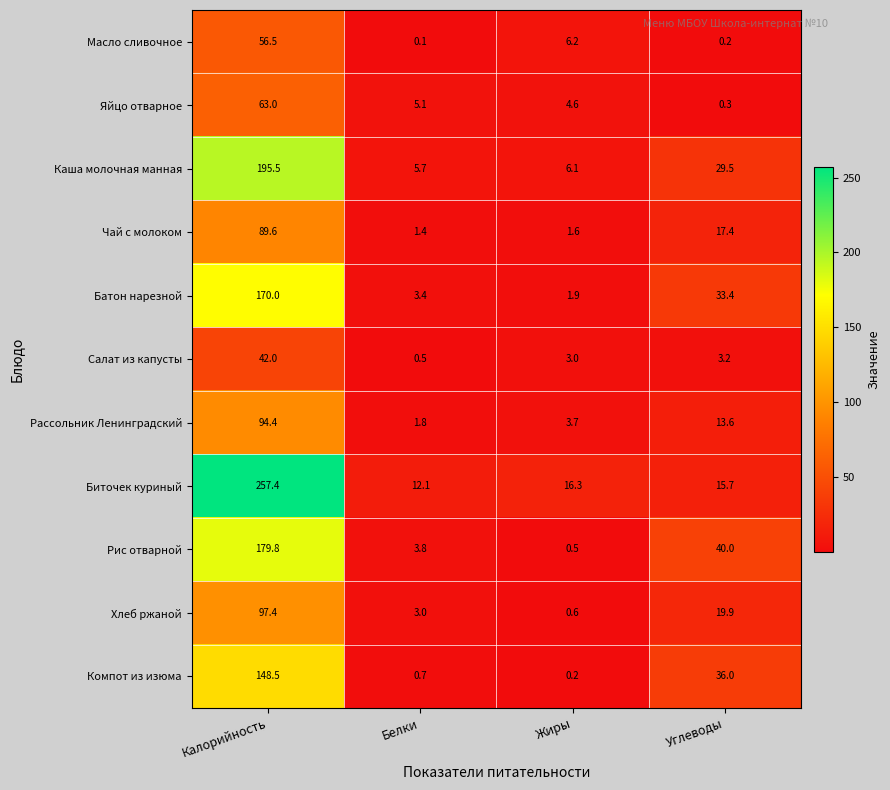

At how many categories does at least one series exceed 106?

1